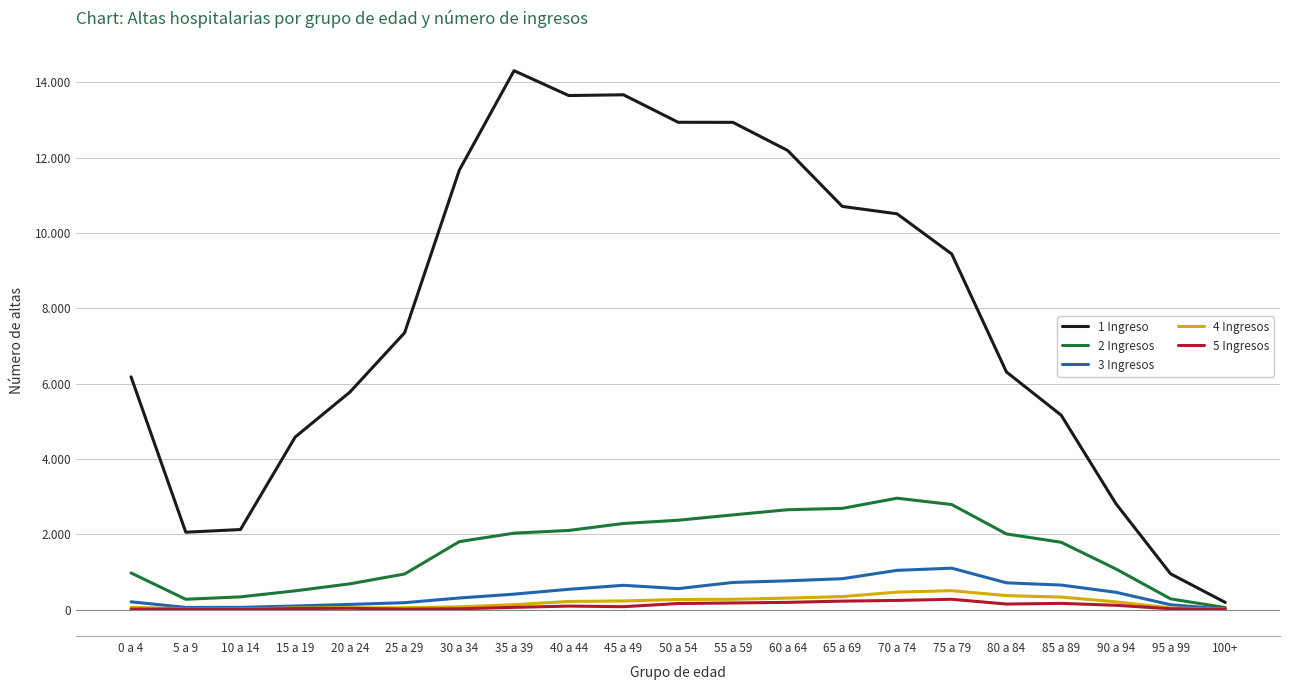

Where does the 4 Ingresos series first go above 206?

40 a 44